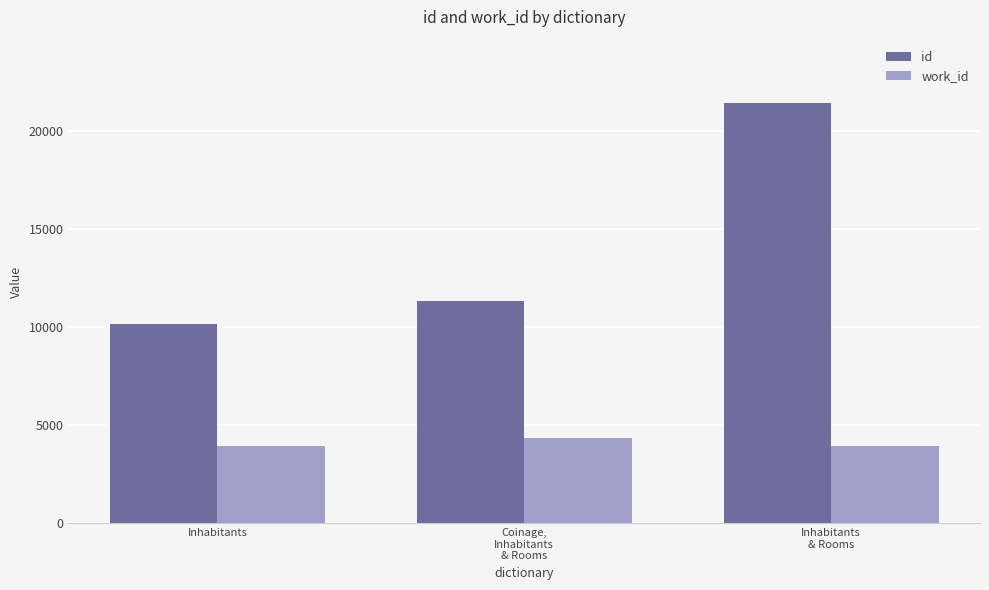

Rank the series by their maximum value, from highest to lowest.

id, work_id